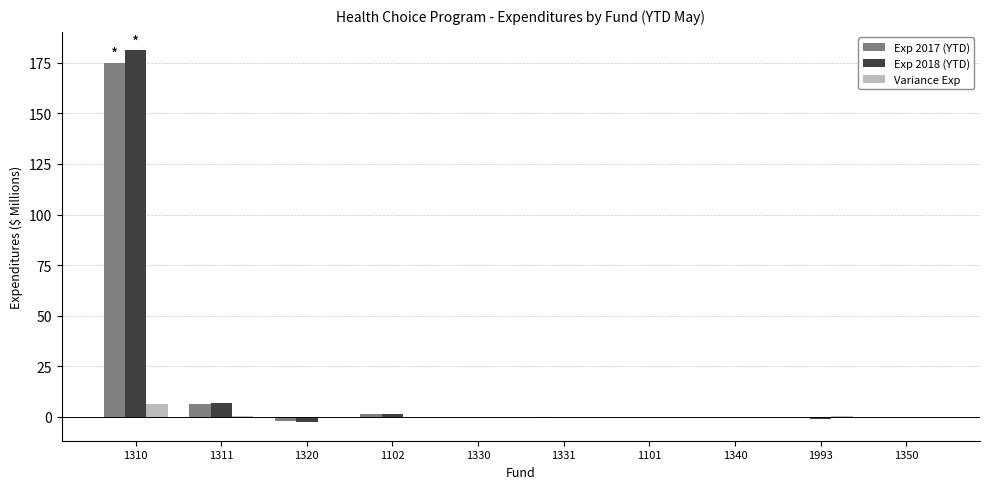

At which category is the sum across all series the highest?

1310